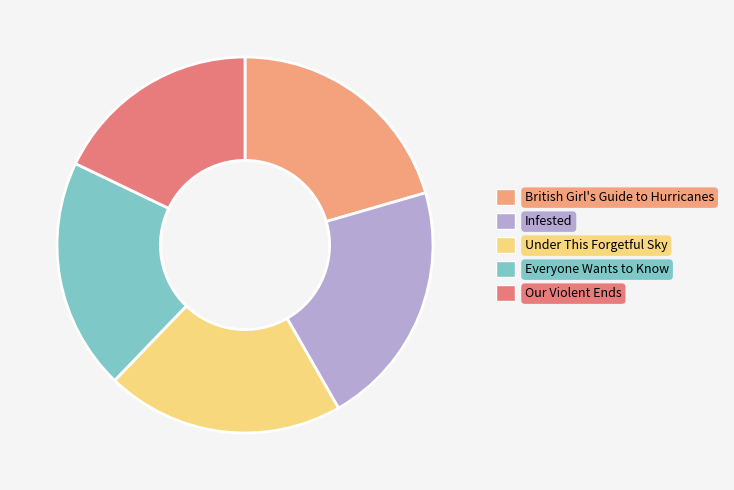

How many segments does this pie chart have?

5